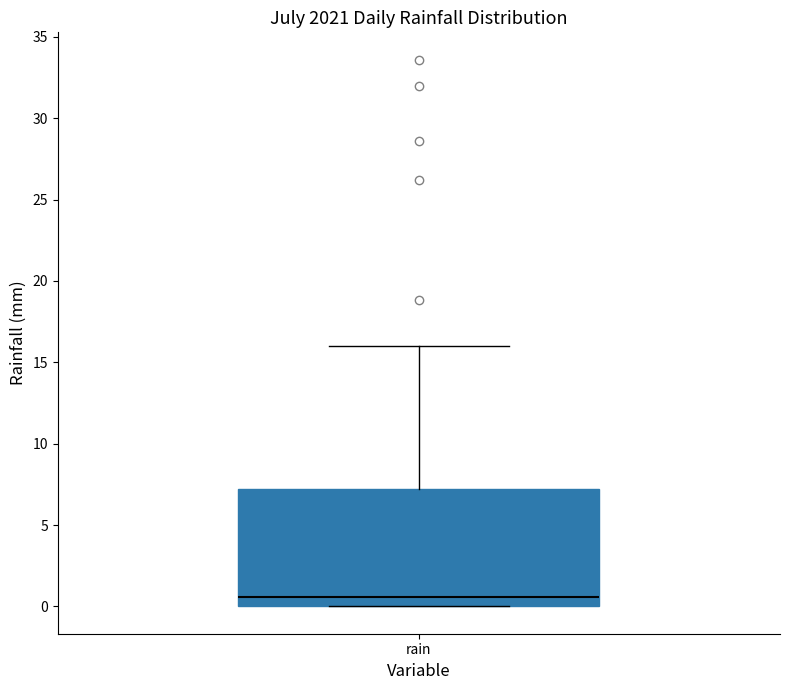

Transcribe this box plot: give where the median line is, the range the box spans, and where the two whiskers end, as read against the y-axis. The values are not printed on the chart, so give them approximately, as read against the axis.

median 0.5, box 0.0 to 7.0, whiskers 0.0 to 16.0